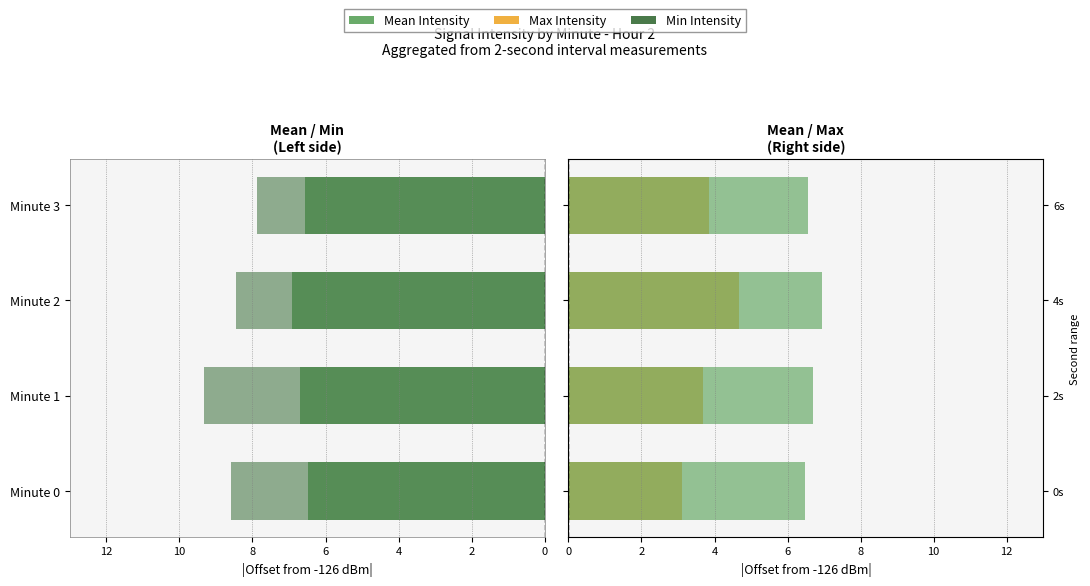

True or false: Max Intensity has a value of 5.8 at Minute 3.

False